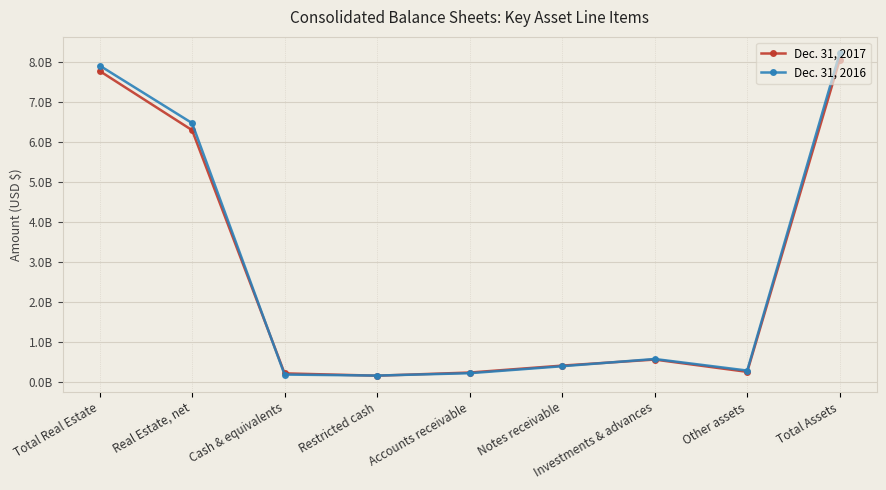

What are all the series names shown in the legend?

Dec. 31, 2017, Dec. 31, 2016